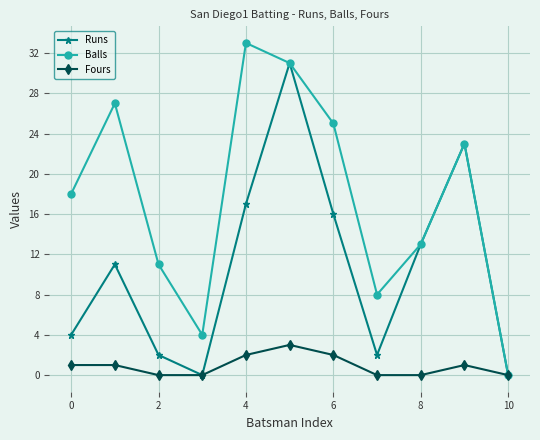

What is the highest value of the Runs series?

31